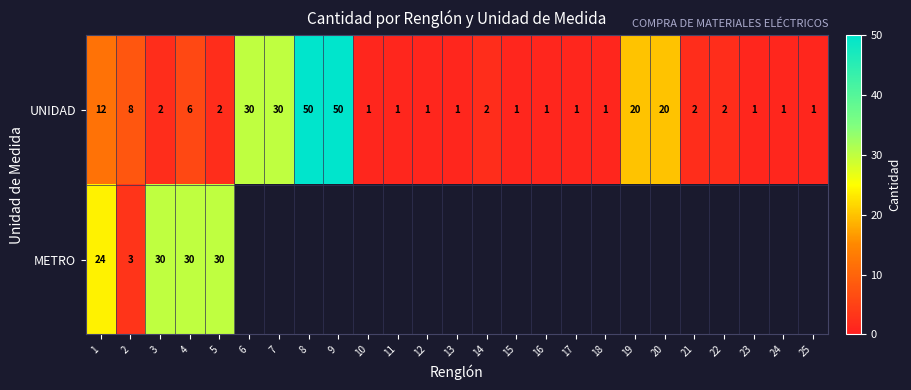

What is the difference between the highest and lowest values at 3?

28